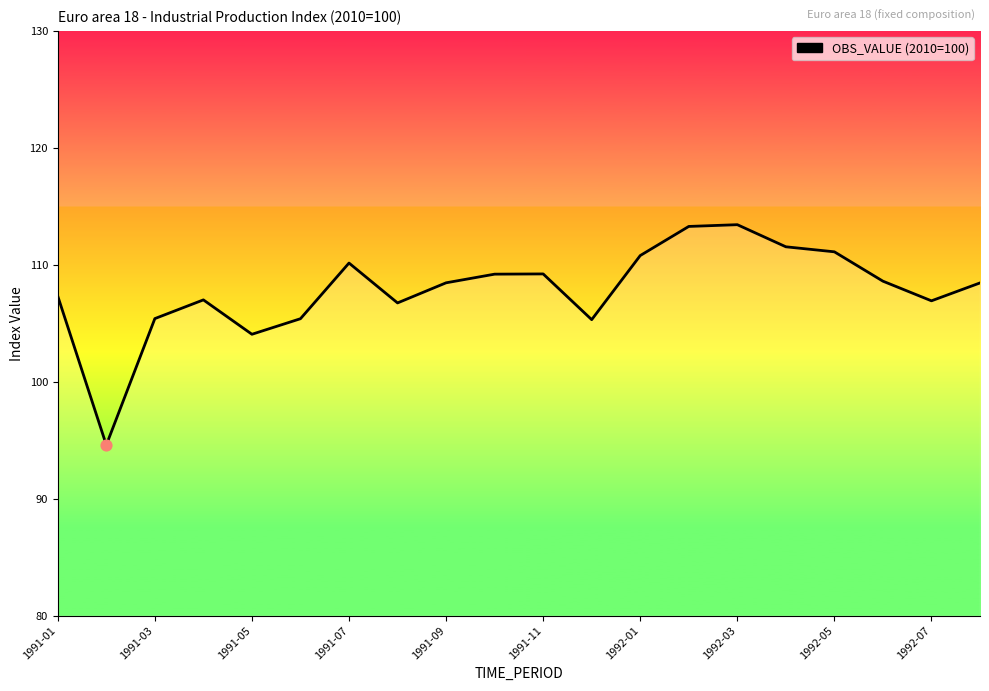

What is the difference between the maximum and minimum values?

18.8